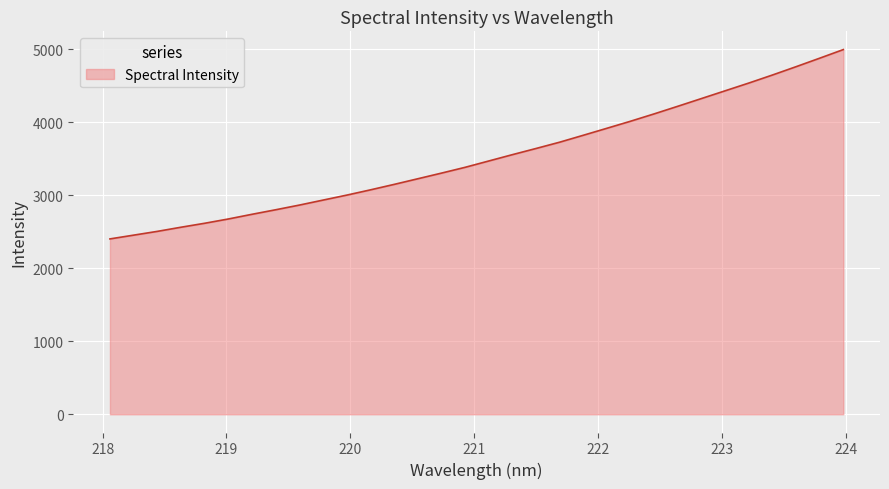

What is the smallest value displayed?

2402.2